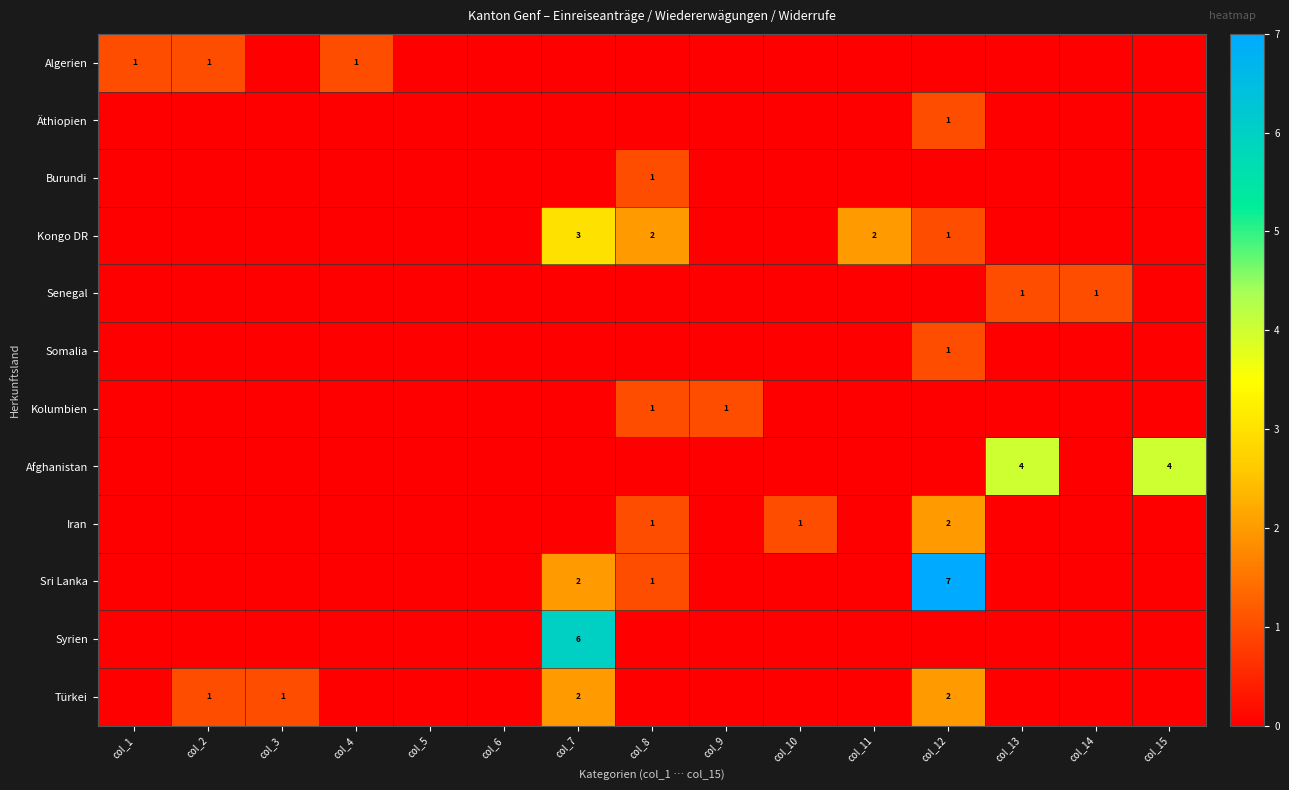

The value of Iran at col_10 is 1. True or false?

True